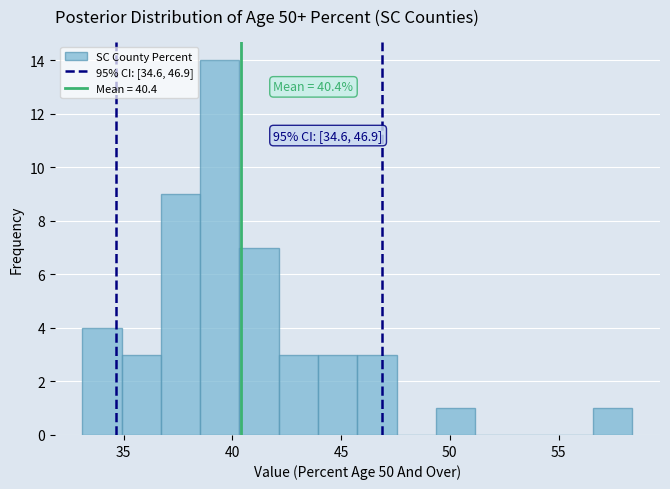

Read against the x-axis, roughly where is the centre of the tallest bar?

39.5